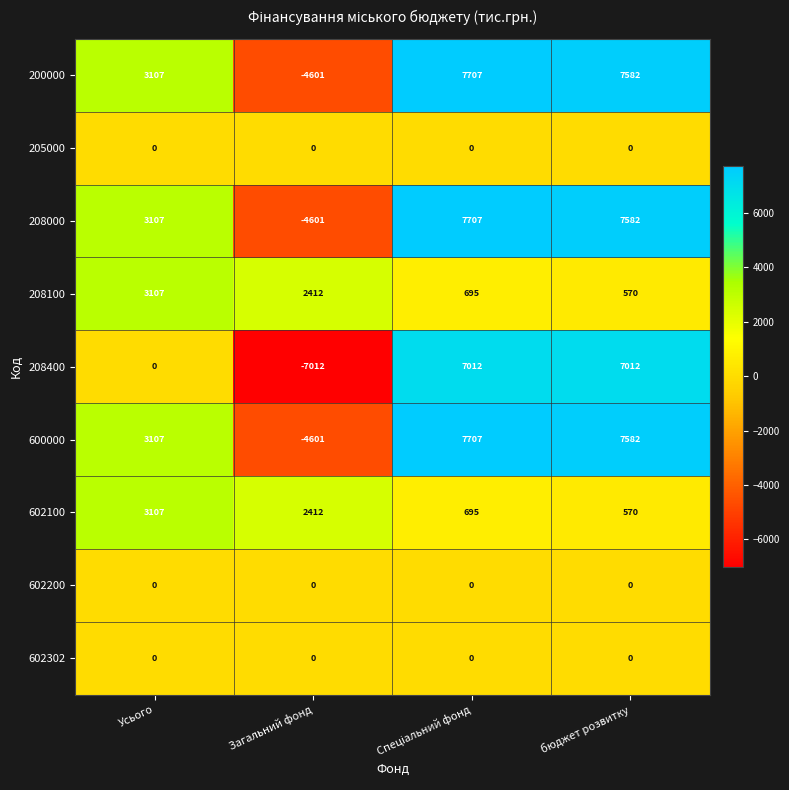

Is the value of 602100 at Усього greater than the value of 602302 at Загальний фонд?

Yes